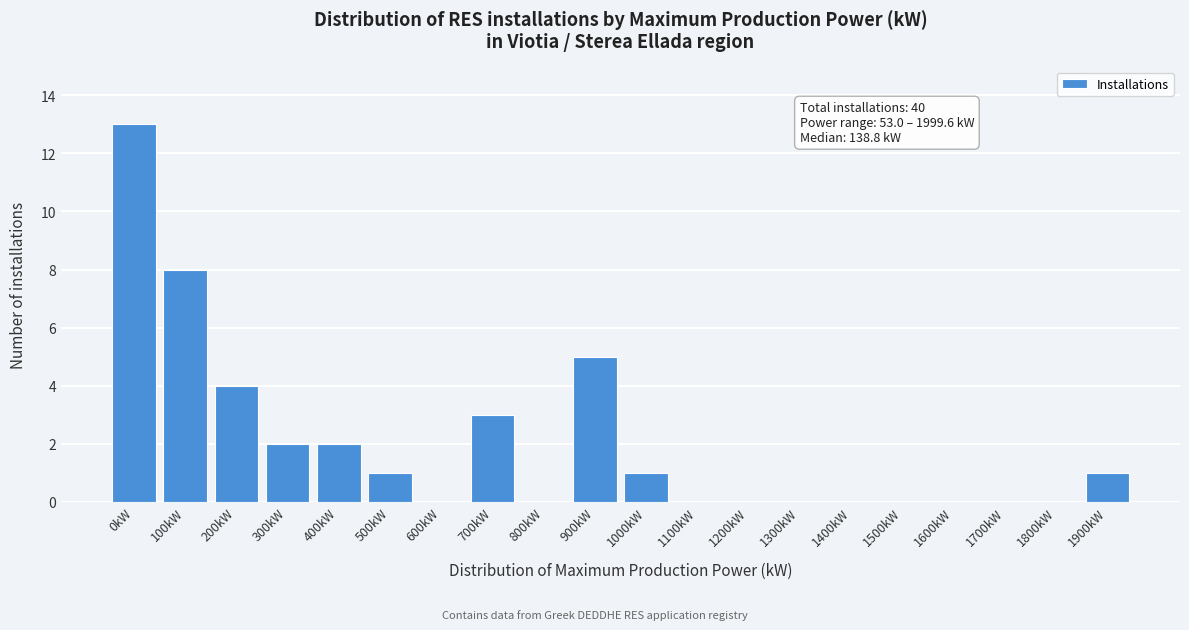

Reading left to right, transcribe all the data shown in this chart.

0kW=13	100kW=8	200kW=4	300kW=2	400kW=2	500kW=1	600kW=0	700kW=3	800kW=0	900kW=5	1000kW=1	1100kW=0	1200kW=0	1300kW=0	1400kW=0	1500kW=0	1600kW=0	1700kW=0	1800kW=0	1900kW=1